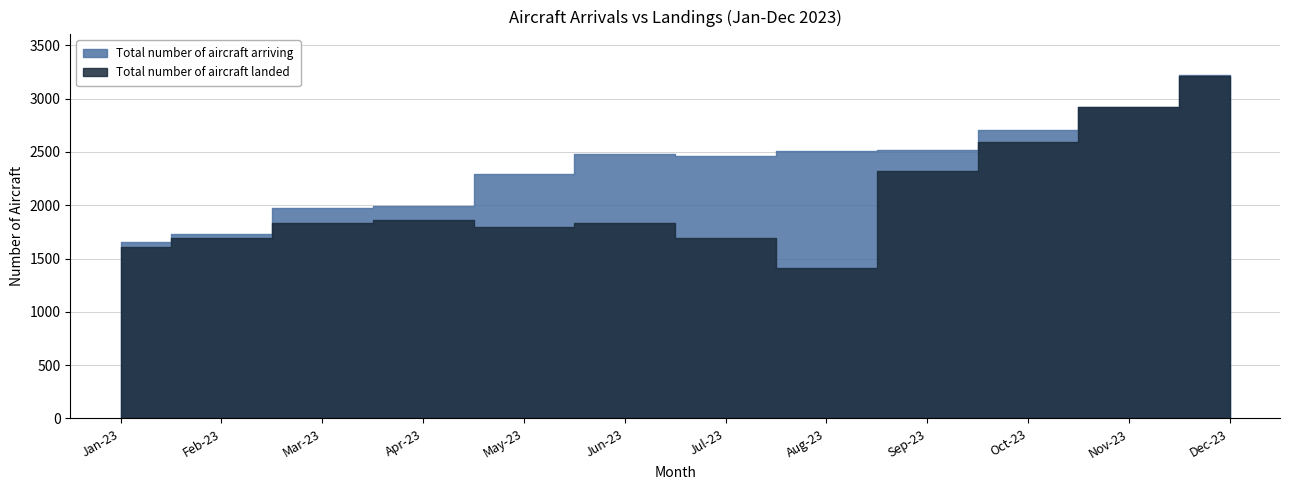

In Total number of aircraft arriving, how many points are higher than both neighbors (excluding endpoints)?

1